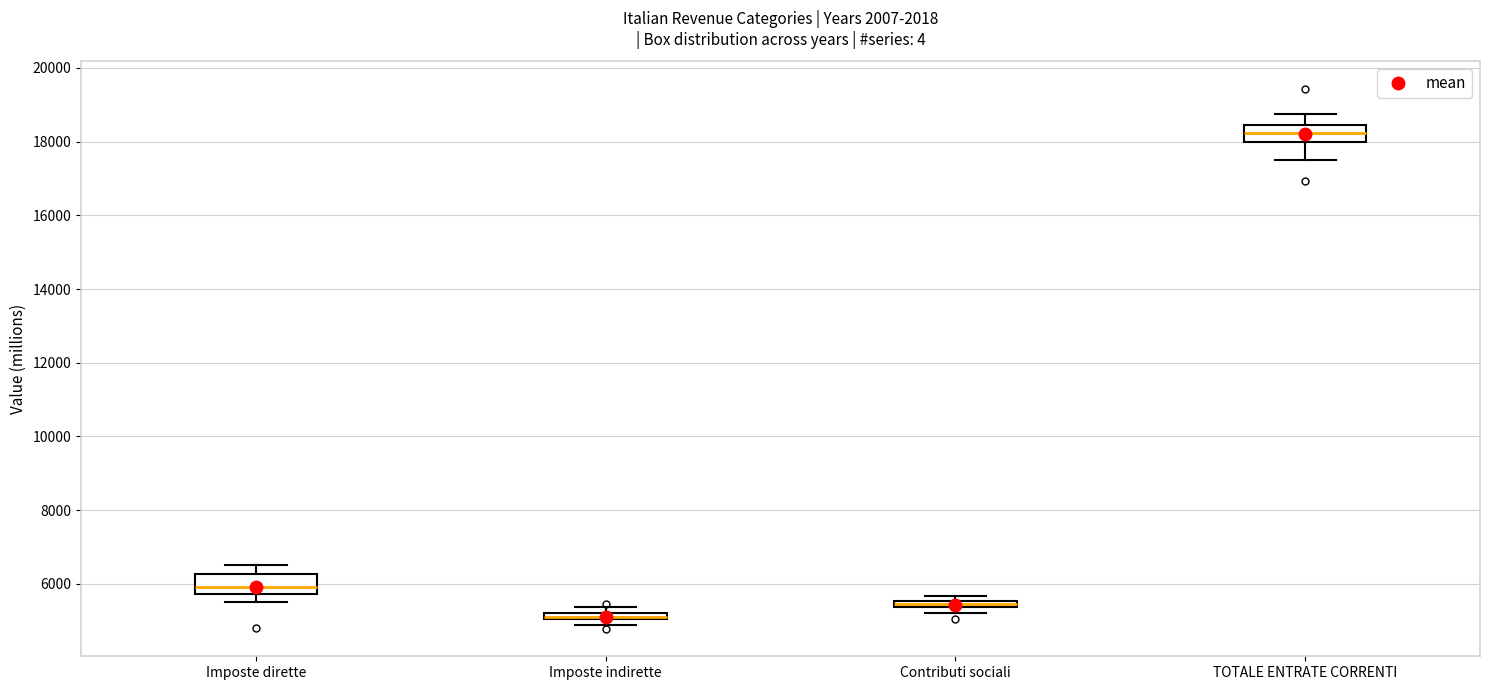

Where is the lower edge of the box for Imposte indirette on the y-axis? The values are not printed on the chart, so give them approximately, as read against the axis.

5000